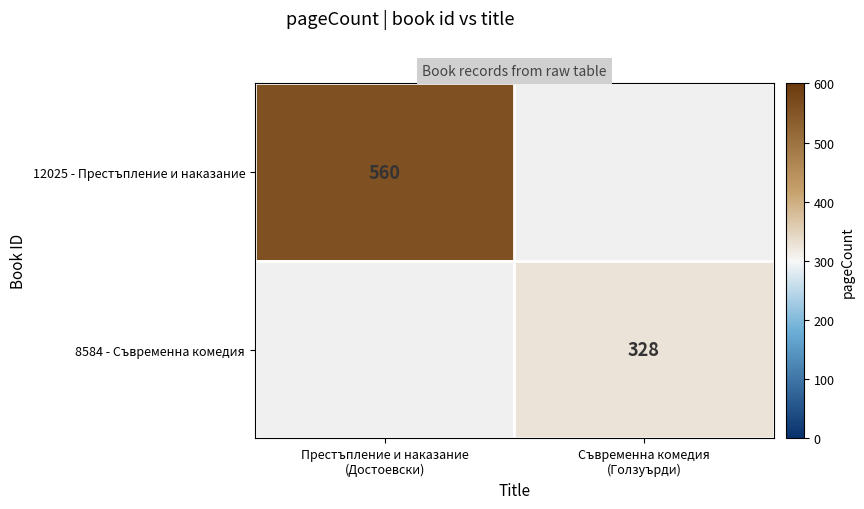

Which category has the lowest value in the 8584 - Съвременна комедия series?

Престъпление и наказание (Достоевски)